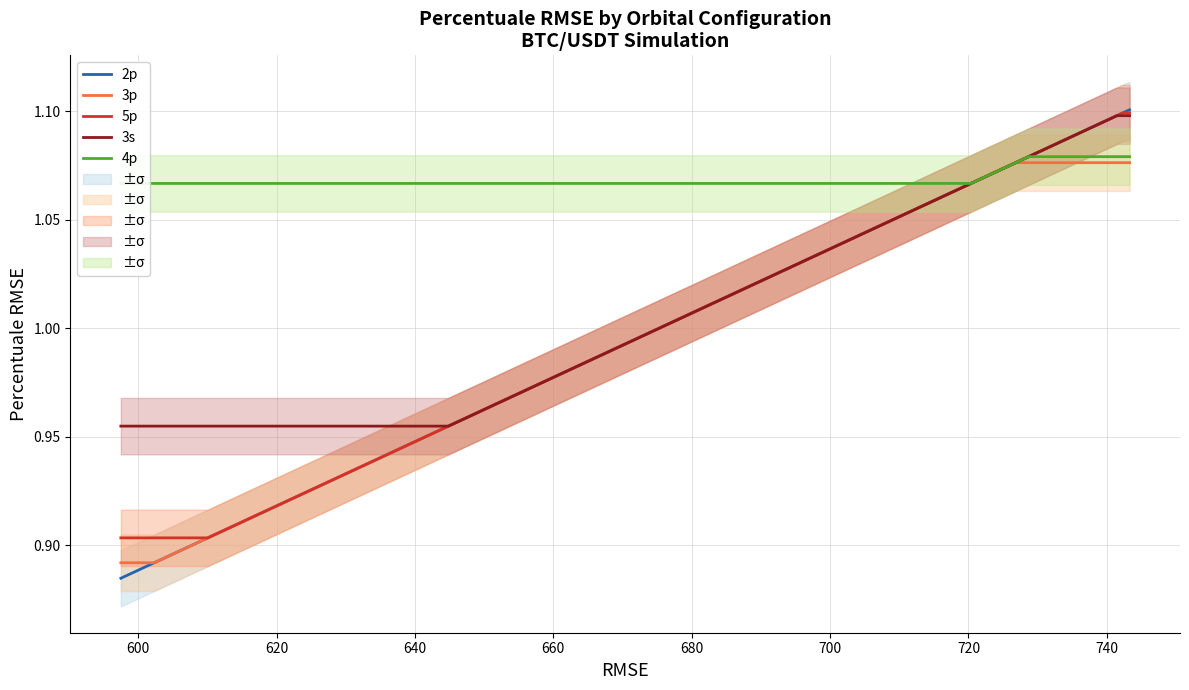

Which series has the largest total across all categories?

4p